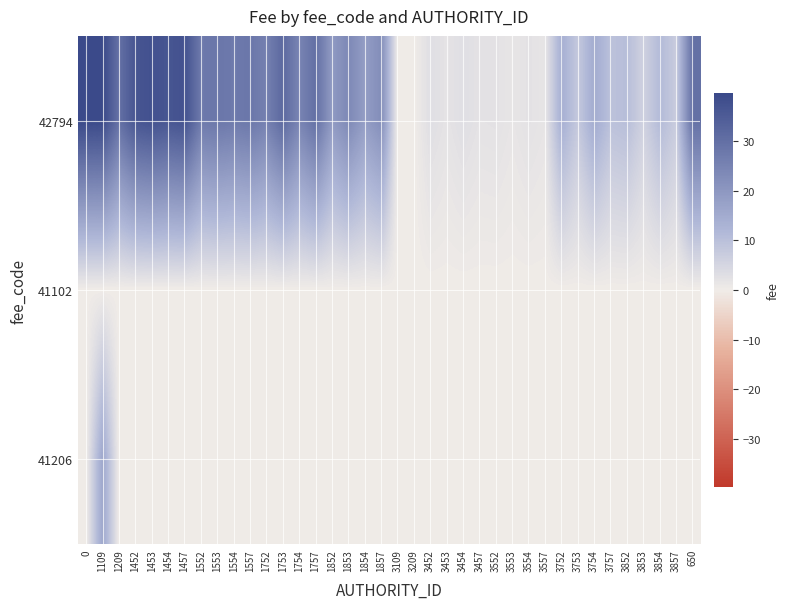

At how many categories does at least one series exceed 18?

20